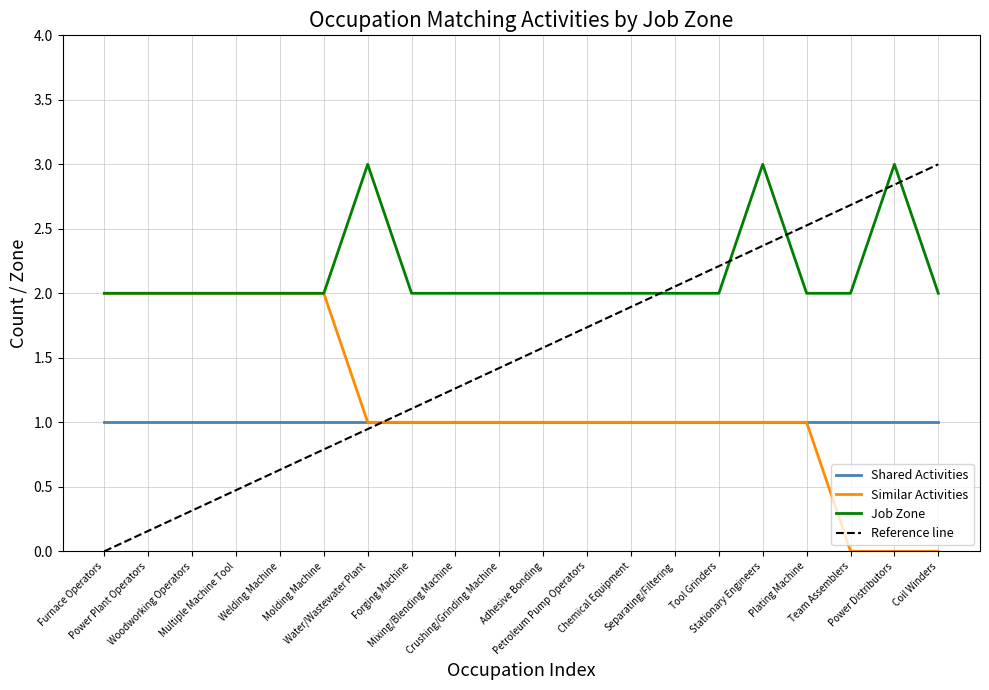

What is the value of the Job Zone point at the 5th from the left?

2